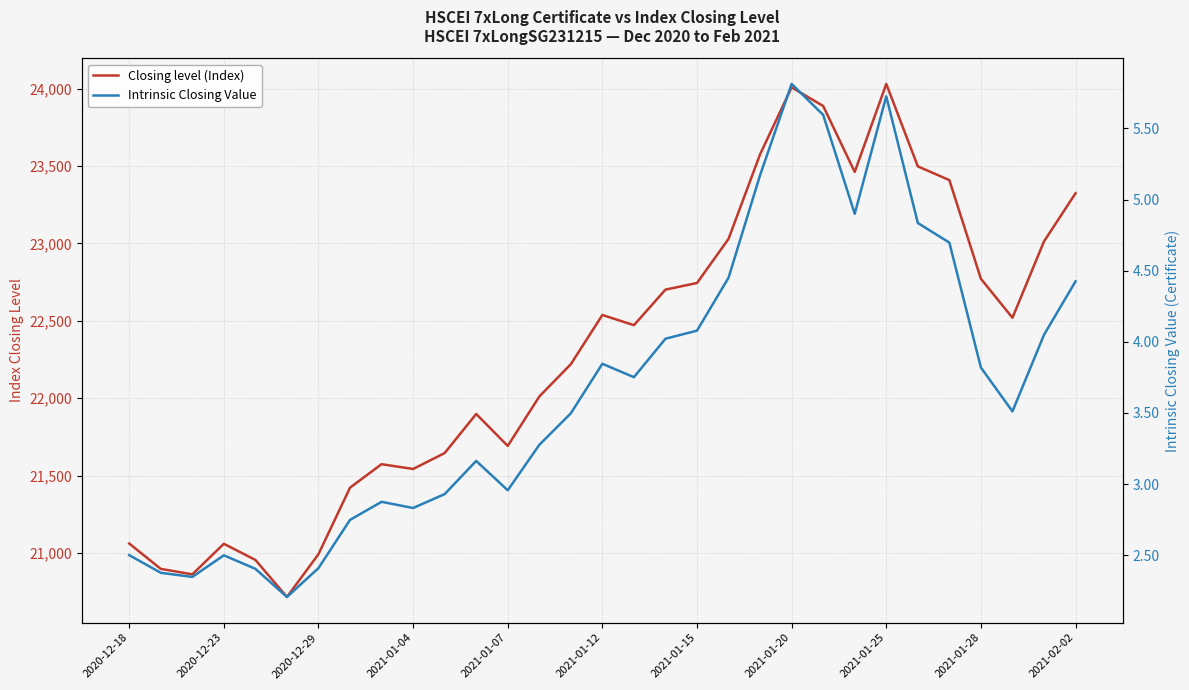

What is the difference between the maximum and minimum values in the Closing level (Index) series?

3313.7